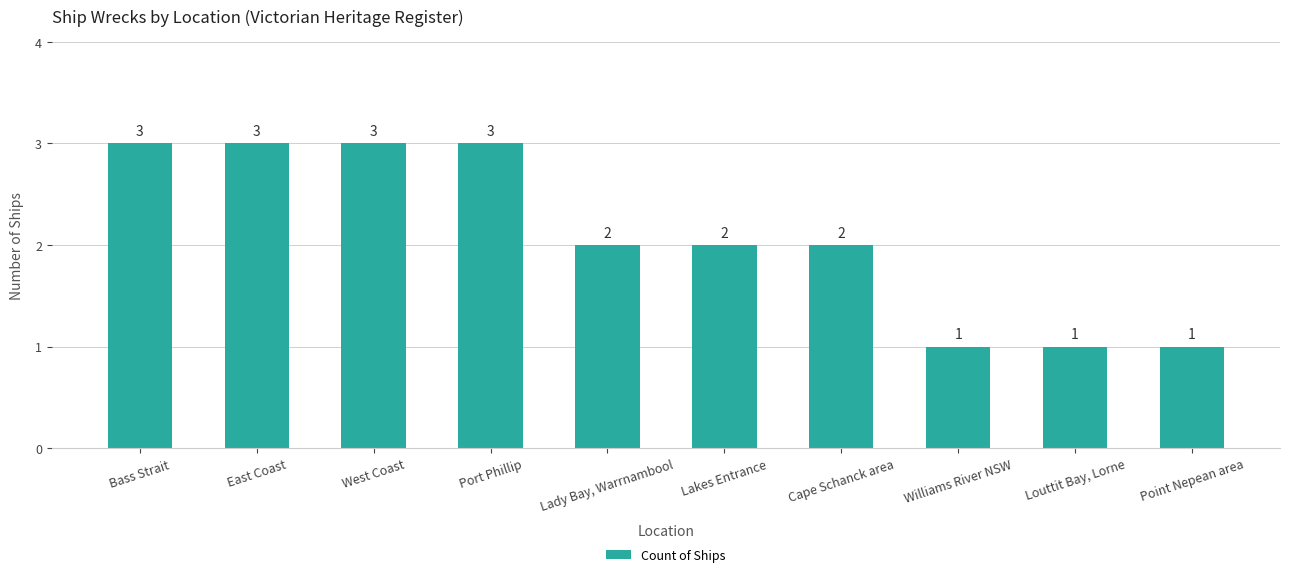

Where does the data first go above 2?

Bass Strait